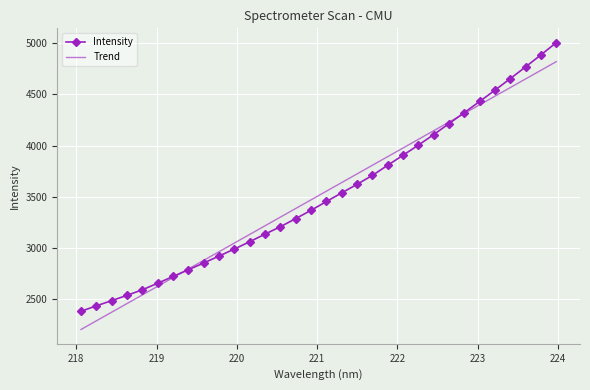

Which series has the largest range (max minus min)?

Intensity